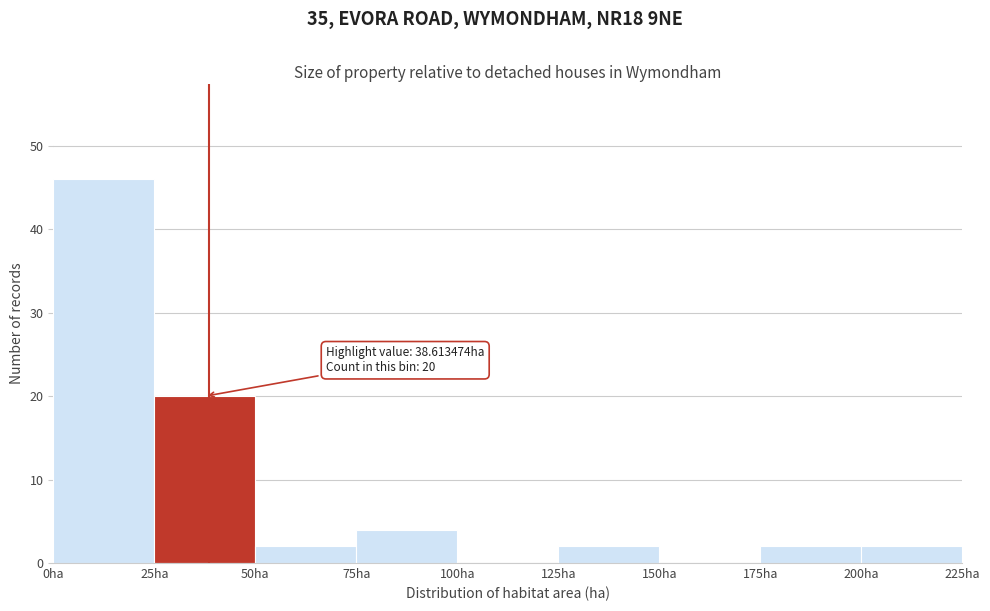

Which range on the x-axis has the tallest bar?

0 to 25